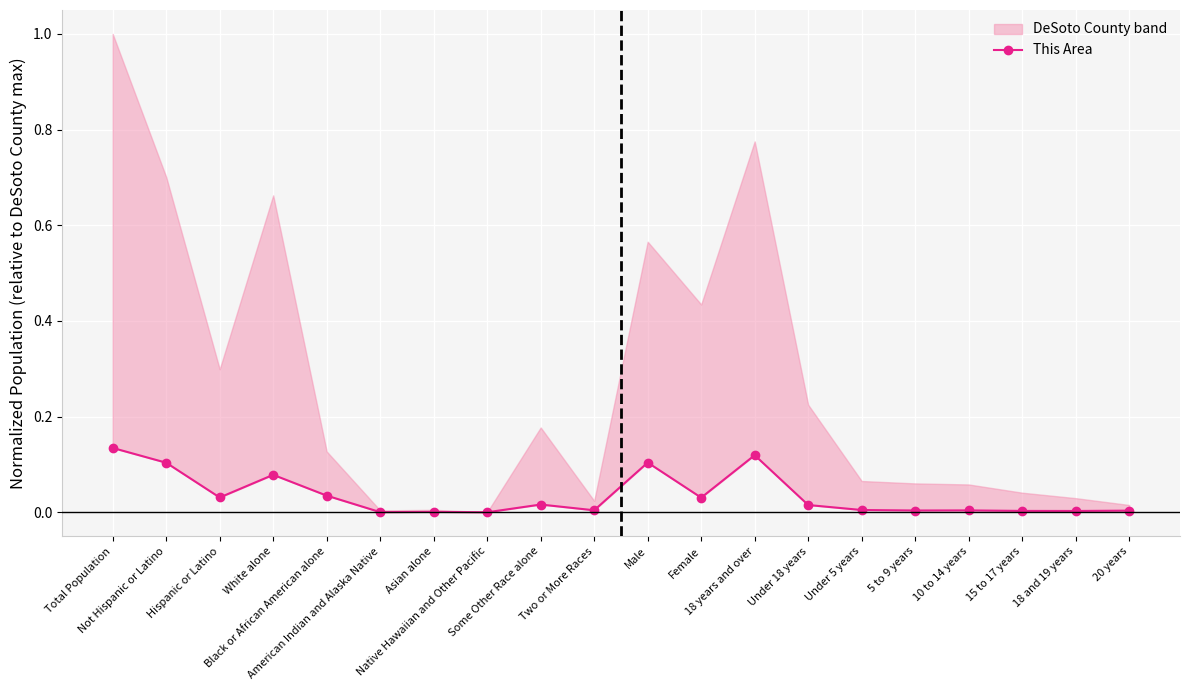

What position from the right is Under 5 years?

6